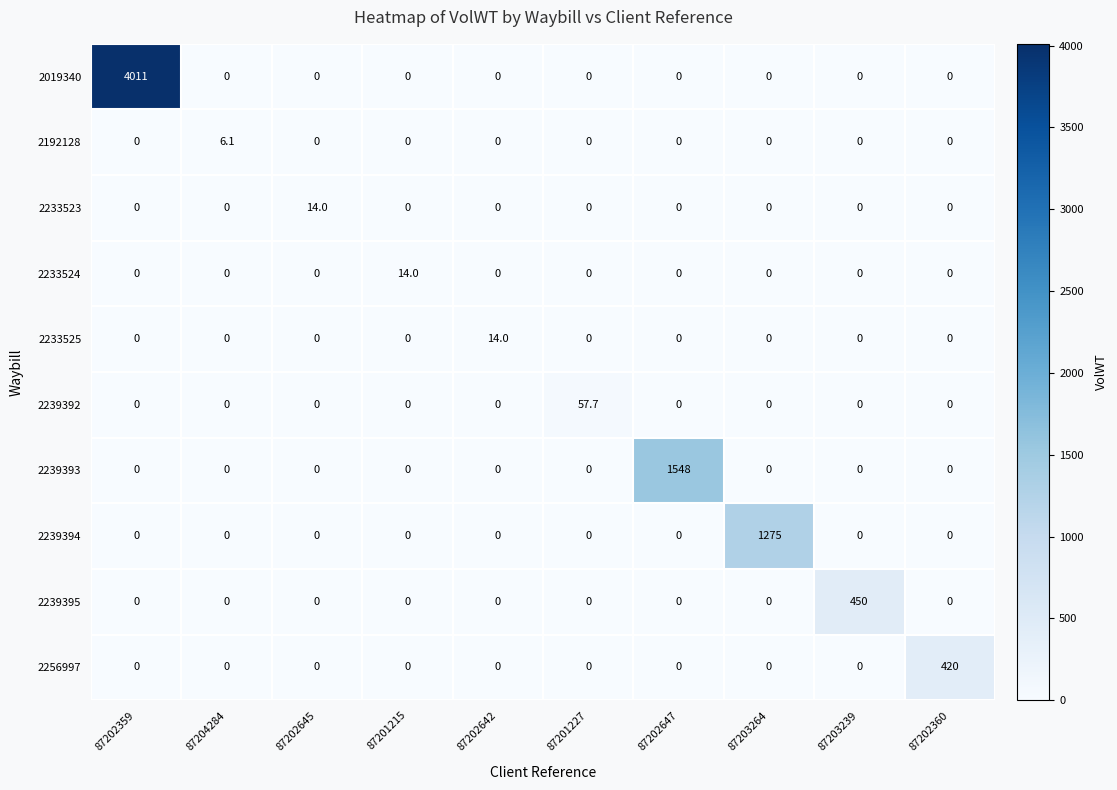

What is the sum of all 2192128 values?

6.1